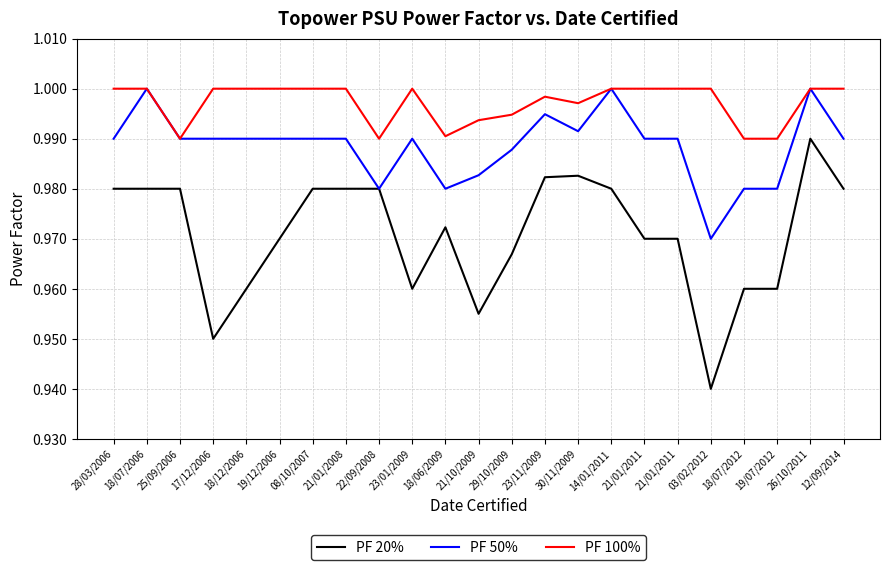

What are all the series names shown in the legend?

PF 20%, PF 50%, PF 100%